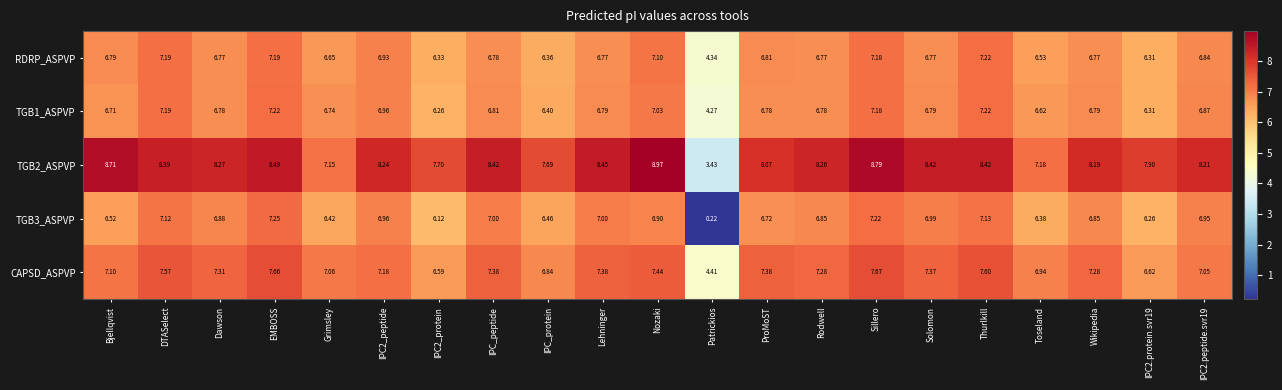

At which category is the sum across all series the highest?

Sillero